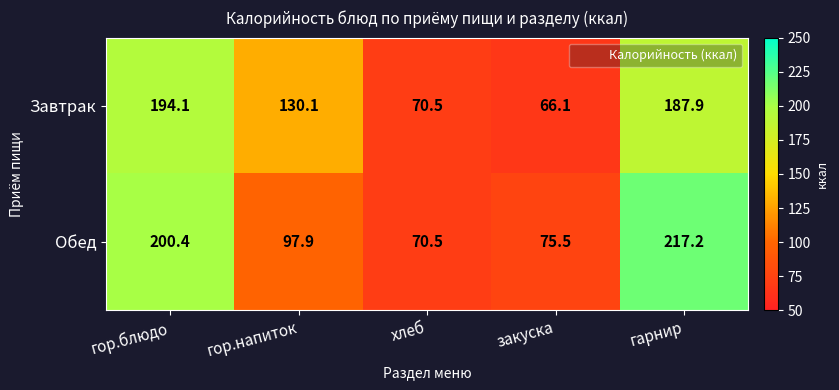

Which label corresponds to the largest value in the chart?

гарнир